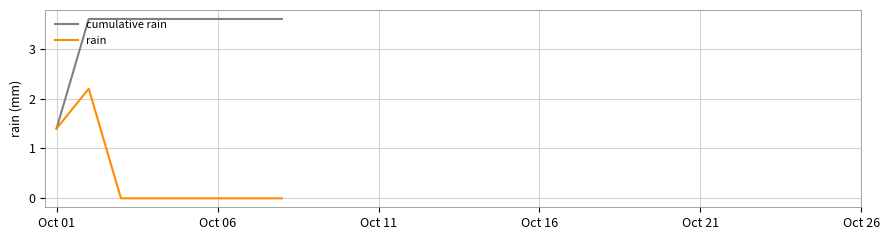

What is the greatest value displayed?

3.6